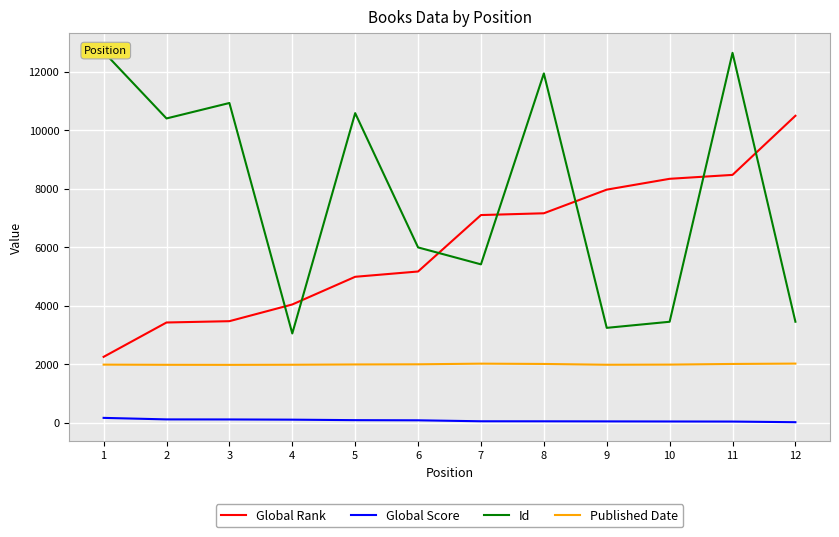

How many data points does each series have?

12